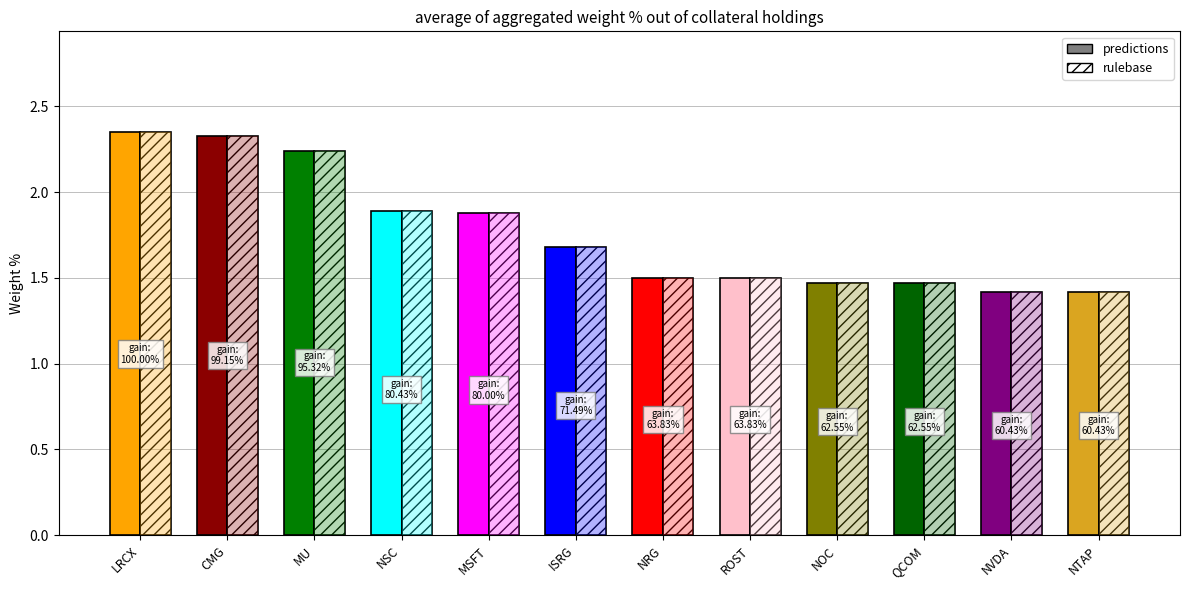

How many bars are there in each group?

2